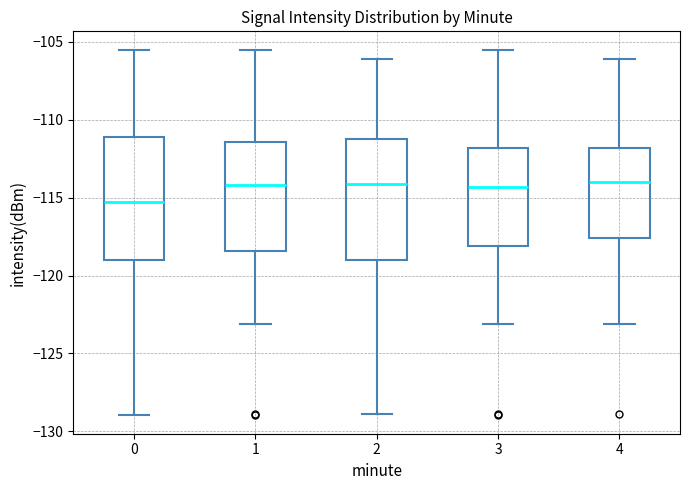

Where does the upper whisker of the box at x = 4 end on the y-axis? The values are not printed on the chart, so give them approximately, as read against the axis.

-106.0